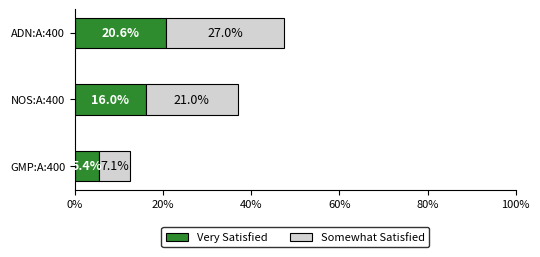

Which category has the highest value in the Very Satisfied series?

ADN:A:400